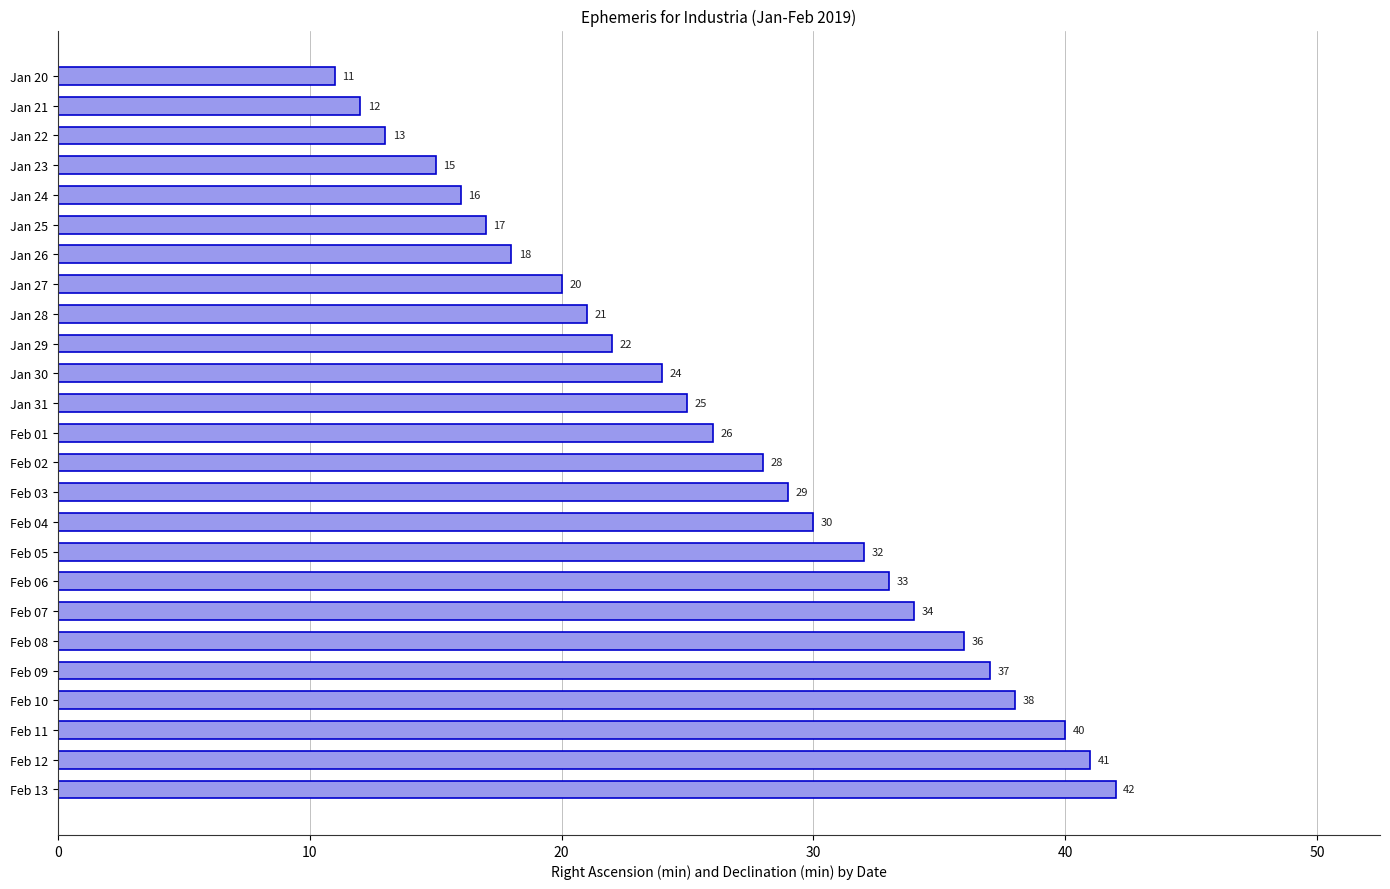

What is the label of the 9th bar from the top?

Jan 28